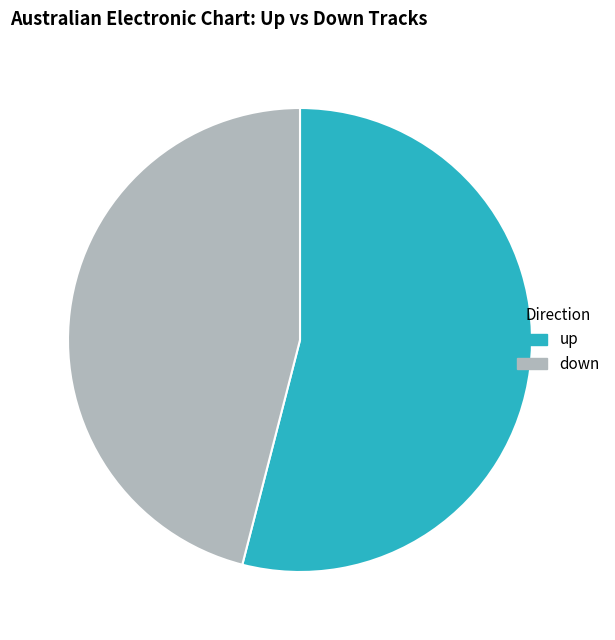

Is up the majority of the pie?

Yes